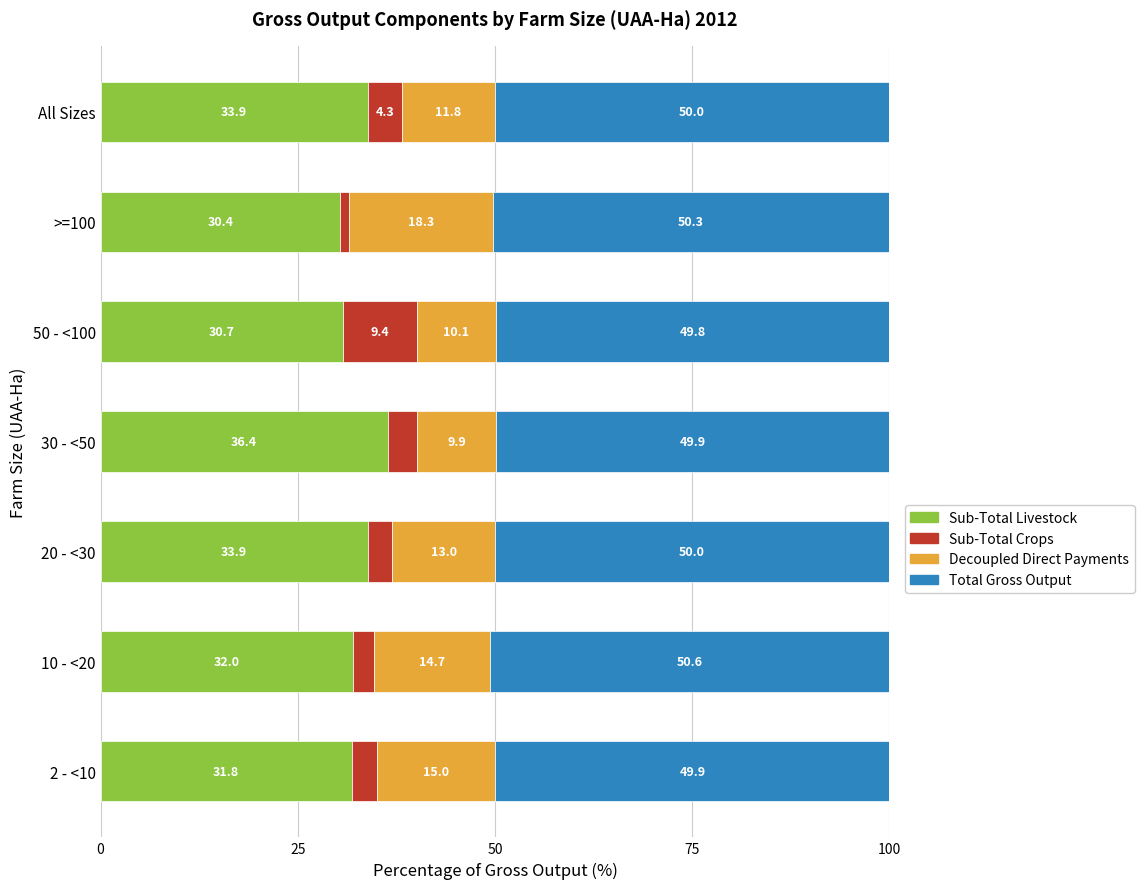

The Sub-Total Livestock series shows 33.9 at All Sizes. True or false?

True